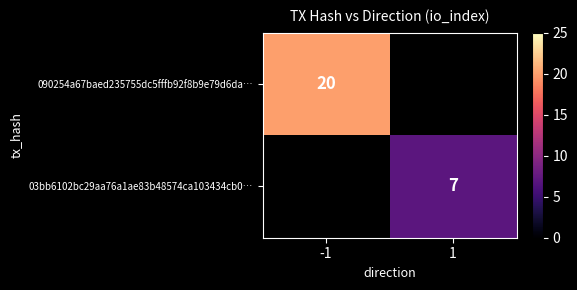

What is the minimum value shown in the chart?

7.0